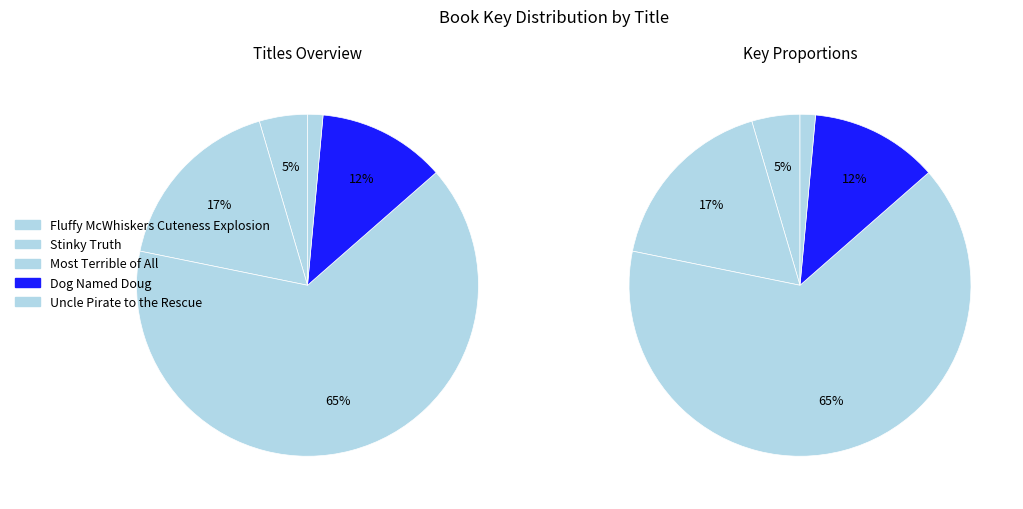

Which category has the smallest portion of the pie?

Uncle Pirate to the Rescue